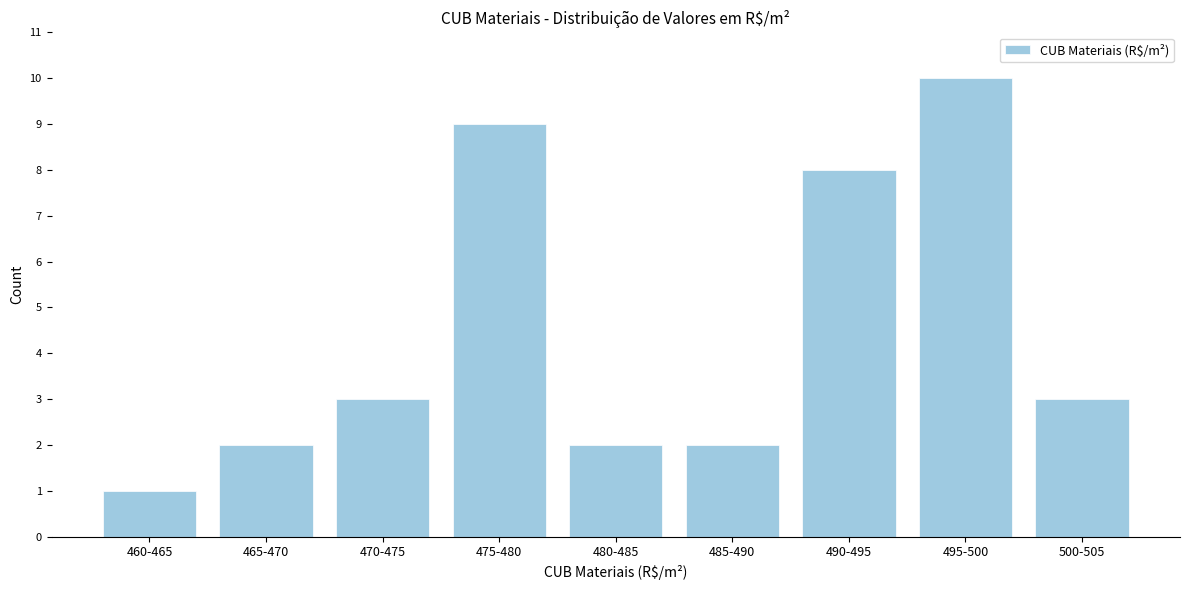

Reading left to right, extract all data points from this chart.

1	2	3	9	2	2	8	10	3